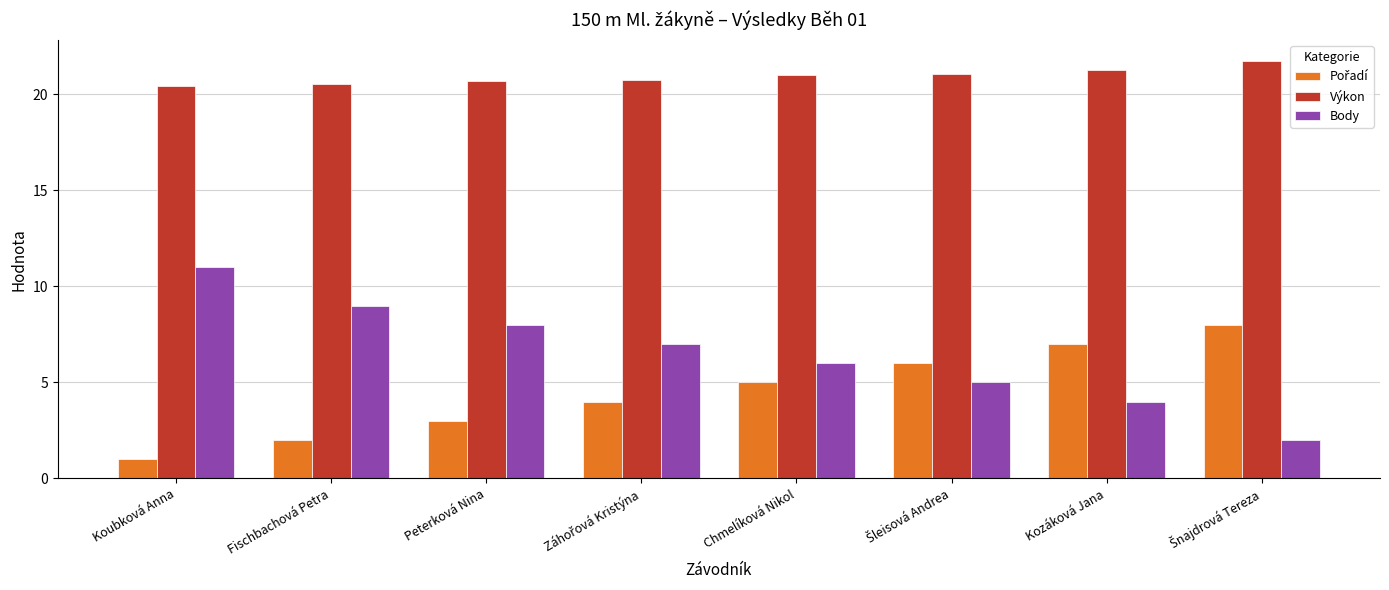

Is the value of Výkon at Fischbachová Petra greater than the value of Body at Koubková Anna?

Yes